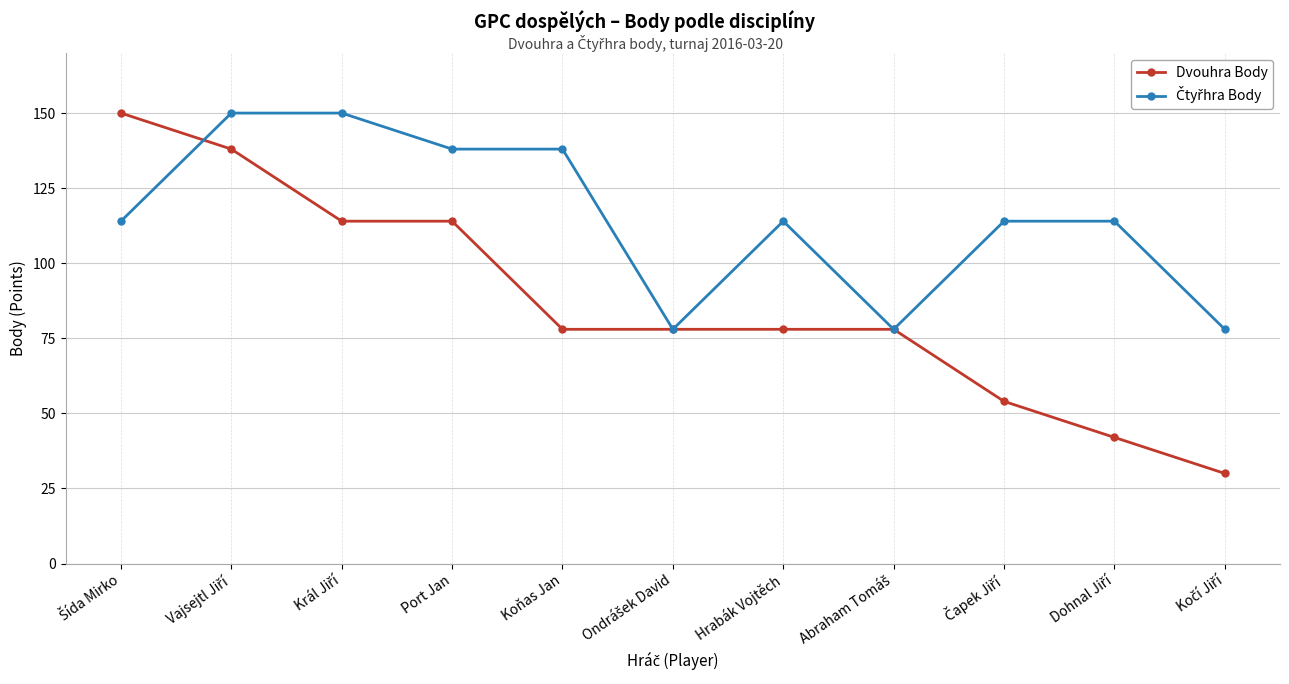

What is the maximum value shown in the chart?

150